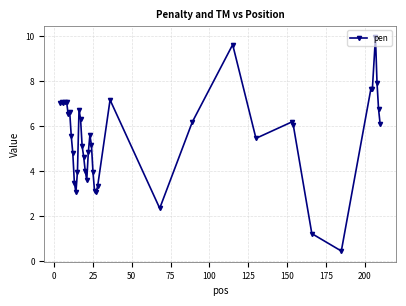

What is the sum of all values?

219.7